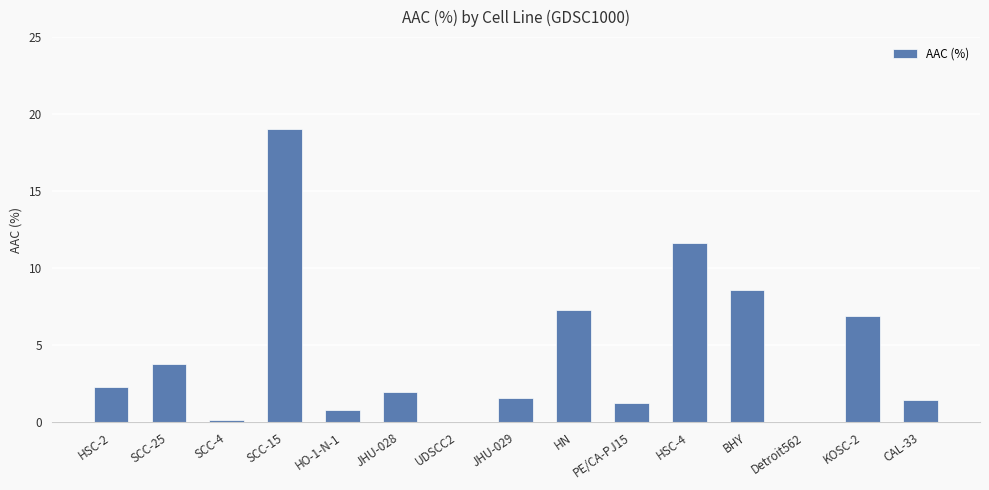

What is the ratio of the value at SCC-15 to the value at KOSC-2?

2.8